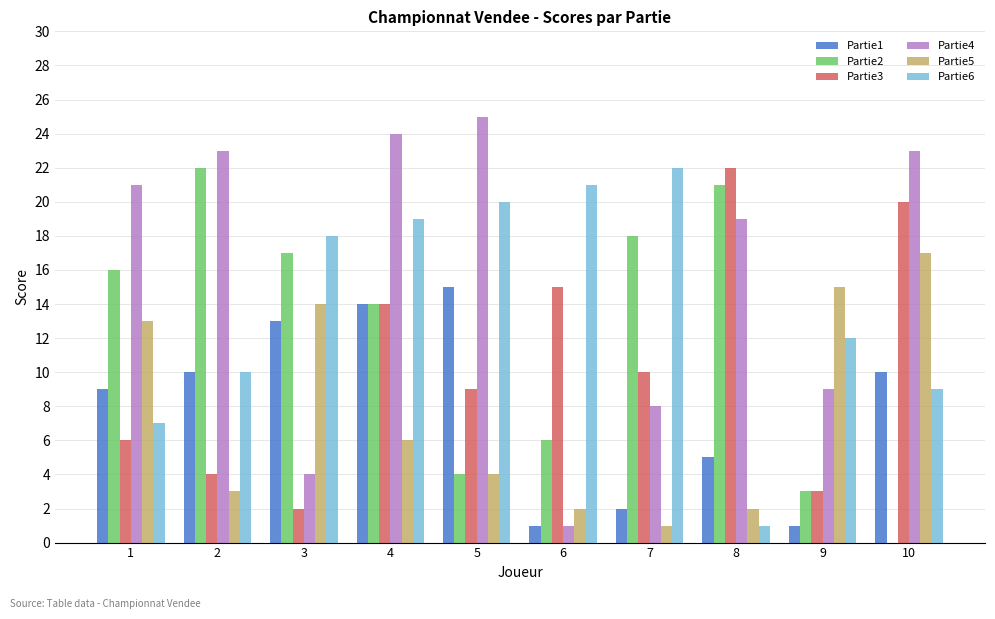

What are all the series names shown in the legend?

Partie1, Partie2, Partie3, Partie4, Partie5, Partie6